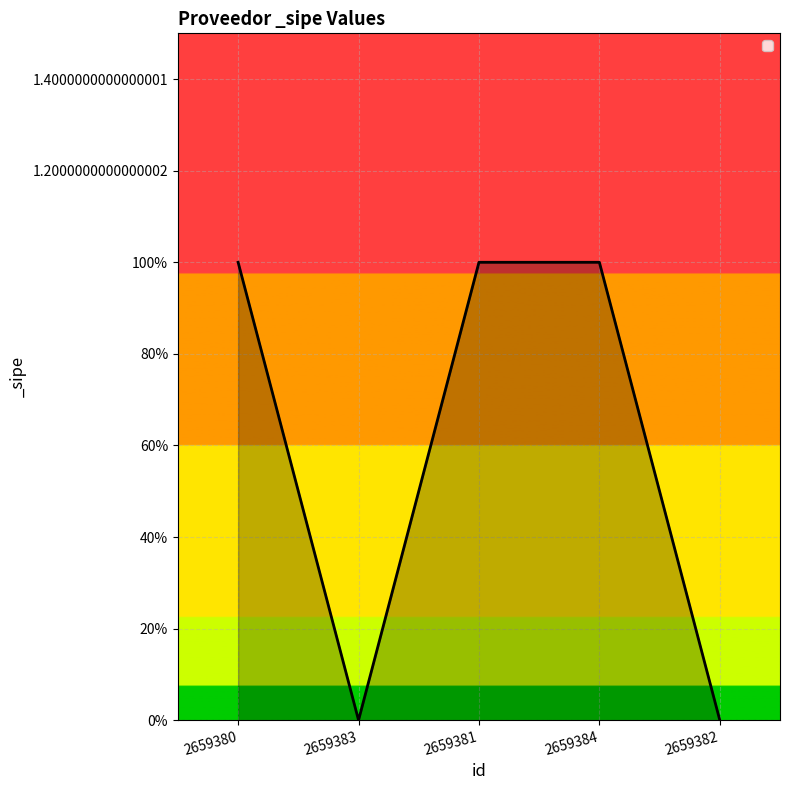

Does the chart display data point markers on the line(s)?

No